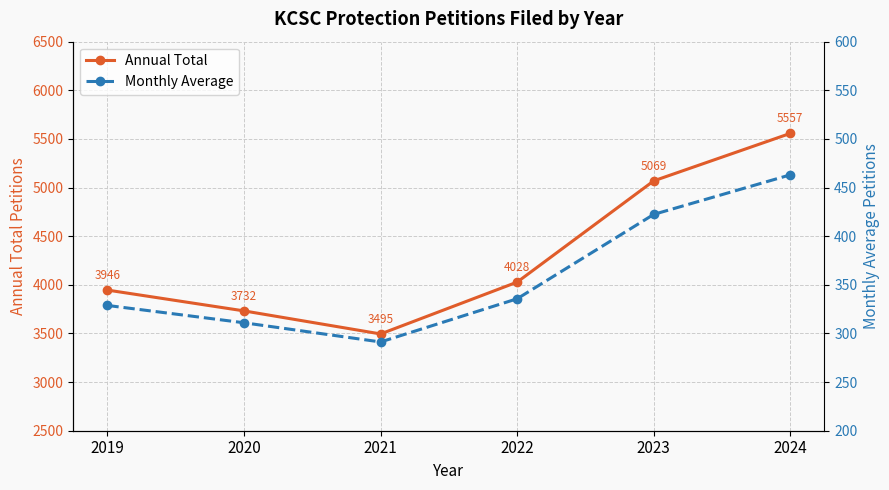

True or false: Annual Total has a value of 5069.0 at 2023.

True